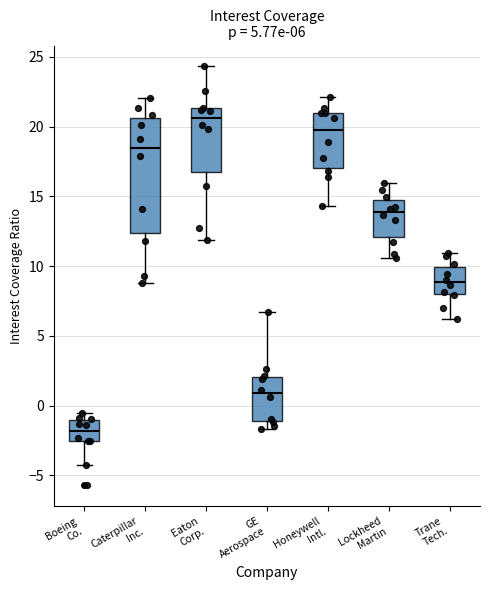

Which box is the tallest, from its lower edge to its upper edge?

Caterpillar Inc.